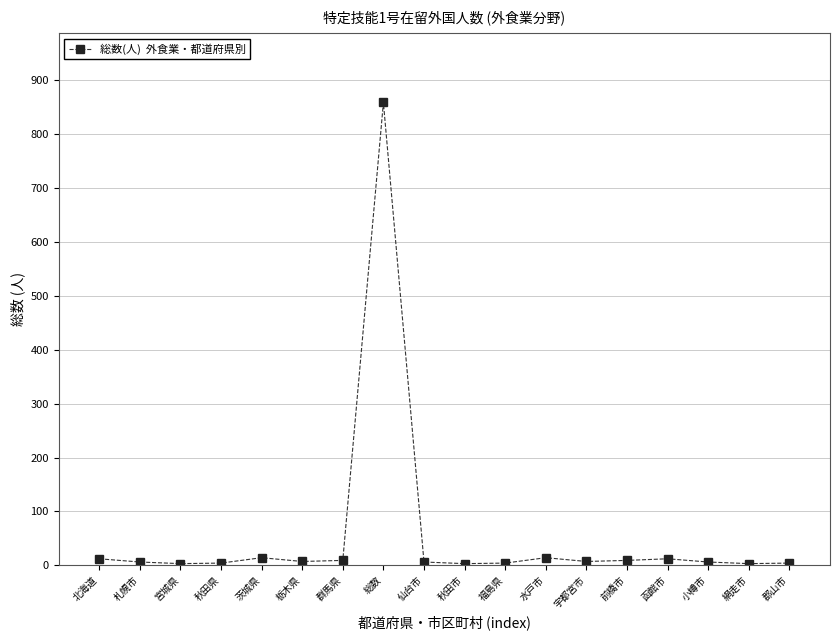

Count the number of data series in this chart.

1